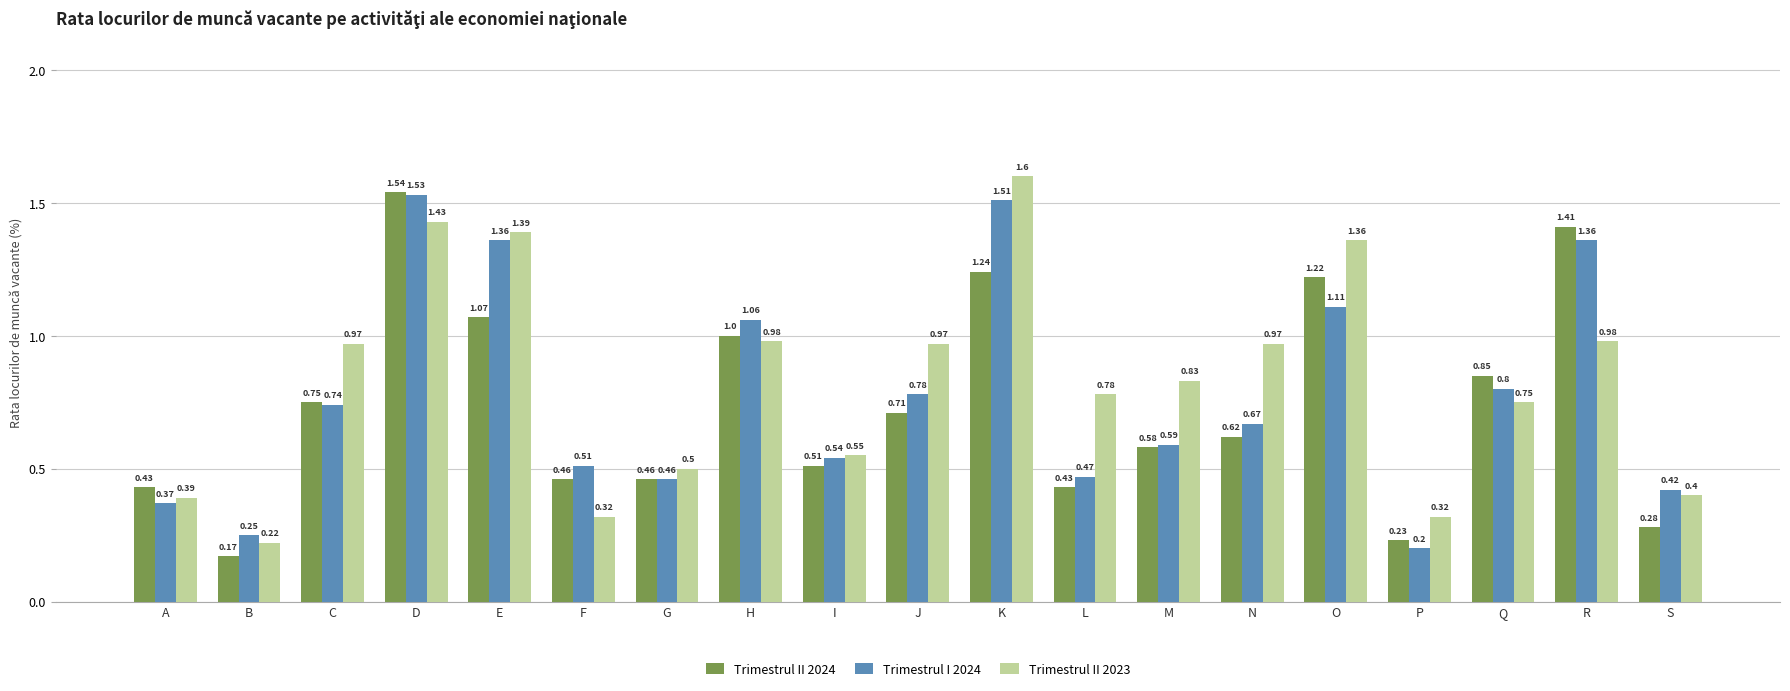

What is the sum of the Trimestrul II 2023 values at D and L?

2.2